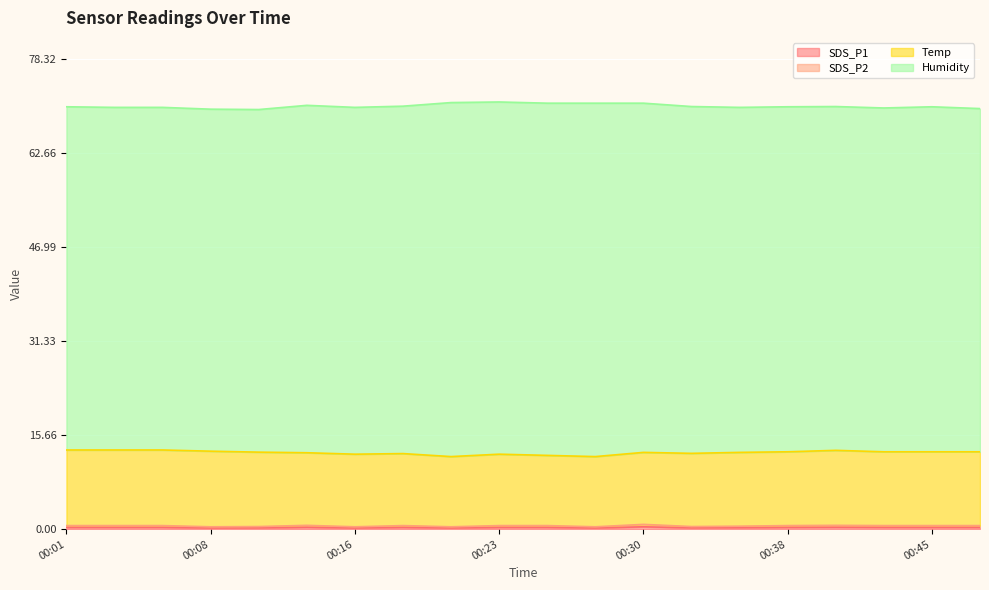

Rank the categories by SDS_P1 value from lowest to highest.

00:08, 00:16, 00:21, 00:28, 00:11, 00:33, 00:35, 00:01, 00:03, 00:06, 00:18, 00:23, 00:25, 00:38, 00:43, 00:45, 00:47, 00:13, 00:40, 00:30